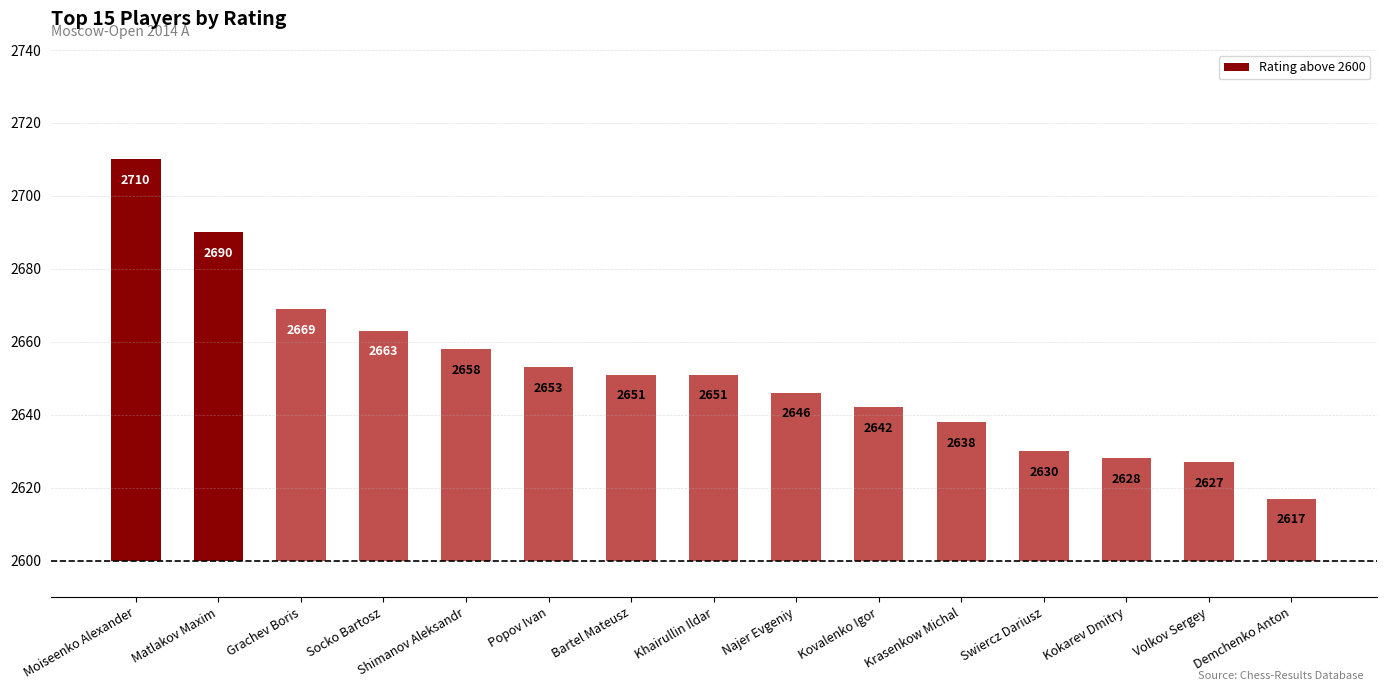

List the labels in order of value, smallest first.

Demchenko Anton, Volkov Sergey, Kokarev Dmitry, Swiercz Dariusz, Krasenkow Michal, Kovalenko Igor, Najer Evgeniy, Bartel Mateusz, Khairullin Ildar, Popov Ivan, Shimanov Aleksandr, Socko Bartosz, Grachev Boris, Matlakov Maxim, Moiseenko Alexander